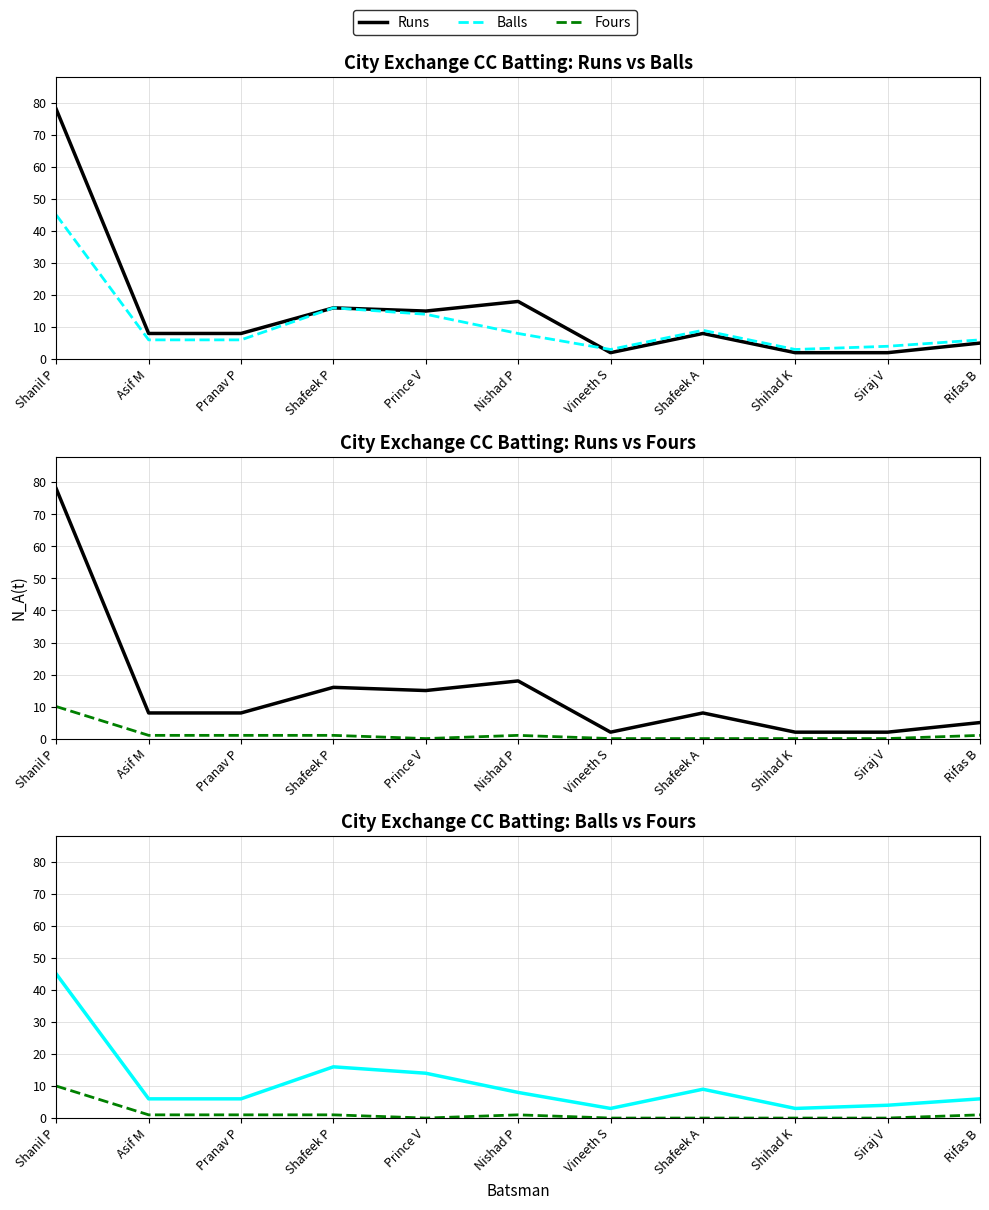

What is the difference between the maximum and minimum values in the Runs series?

76